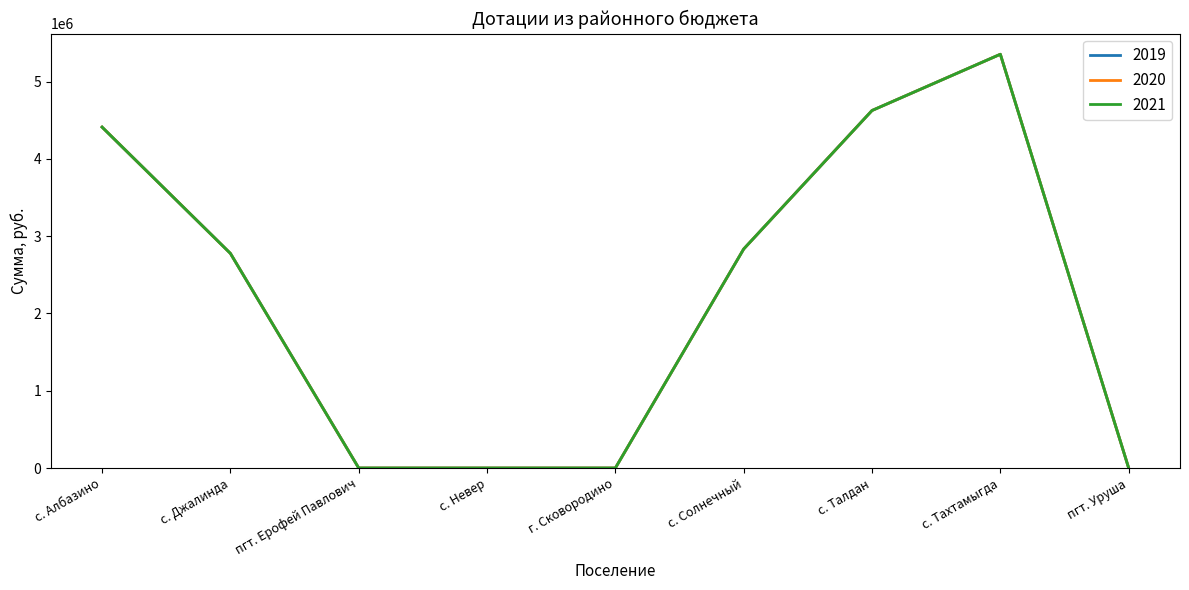

Which series has the widest spread of values?

2019